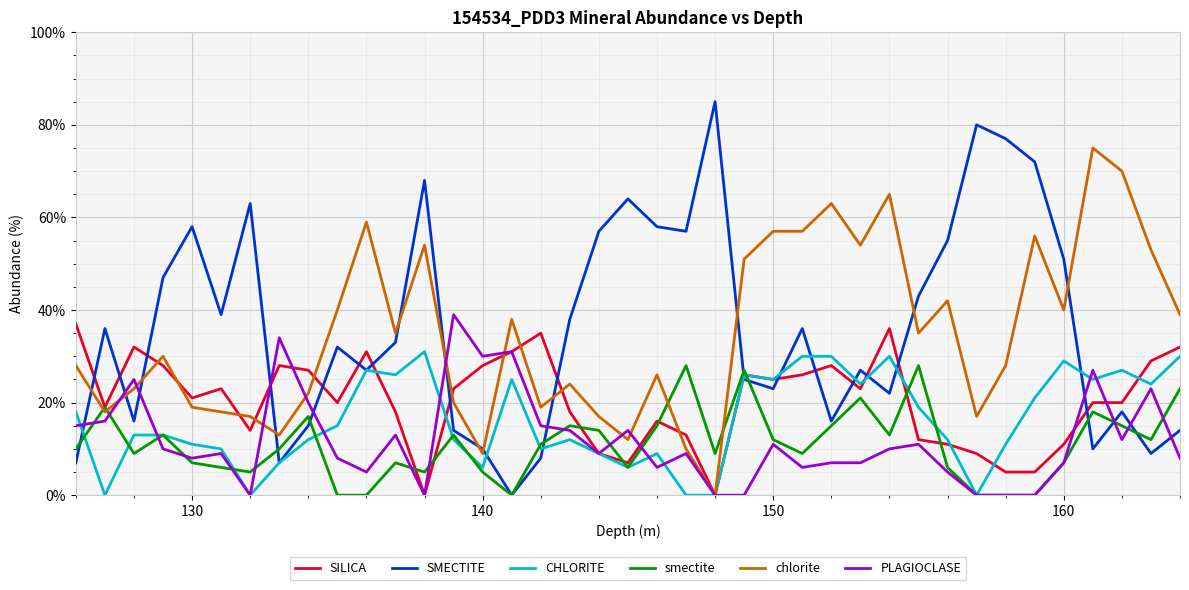

True or false: SILICA and SMECTITE cross at least once.

True